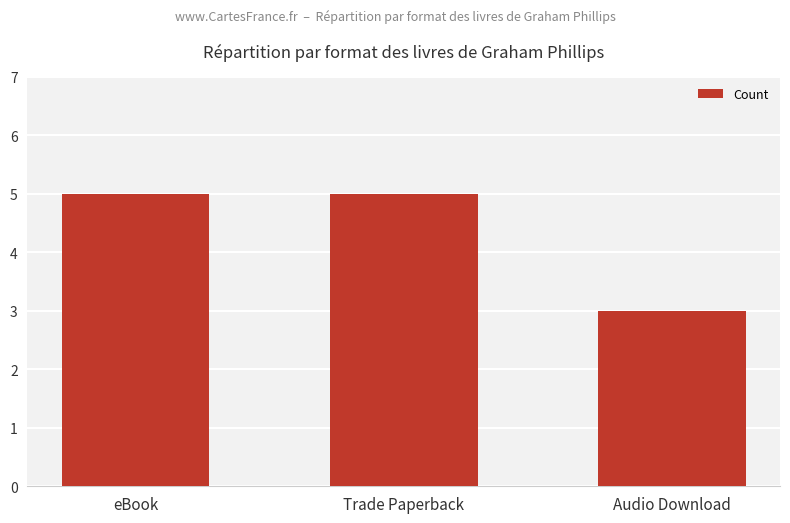

What is the sum of all values?

13